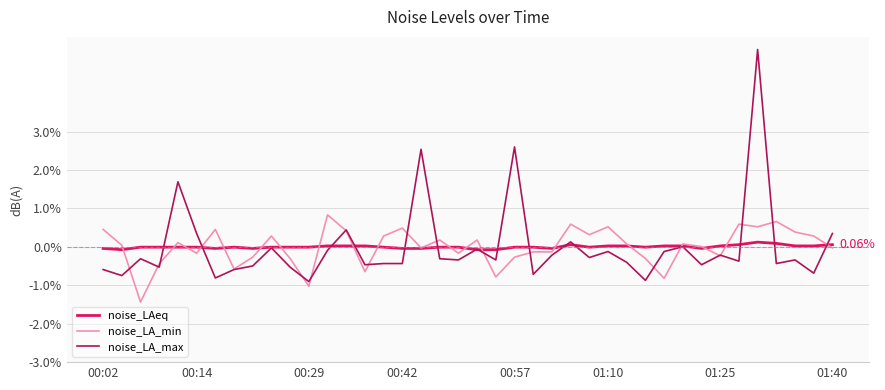

Rank the series by their maximum value, from highest to lowest.

noise_LA_max, noise_LA_min, noise_LAeq